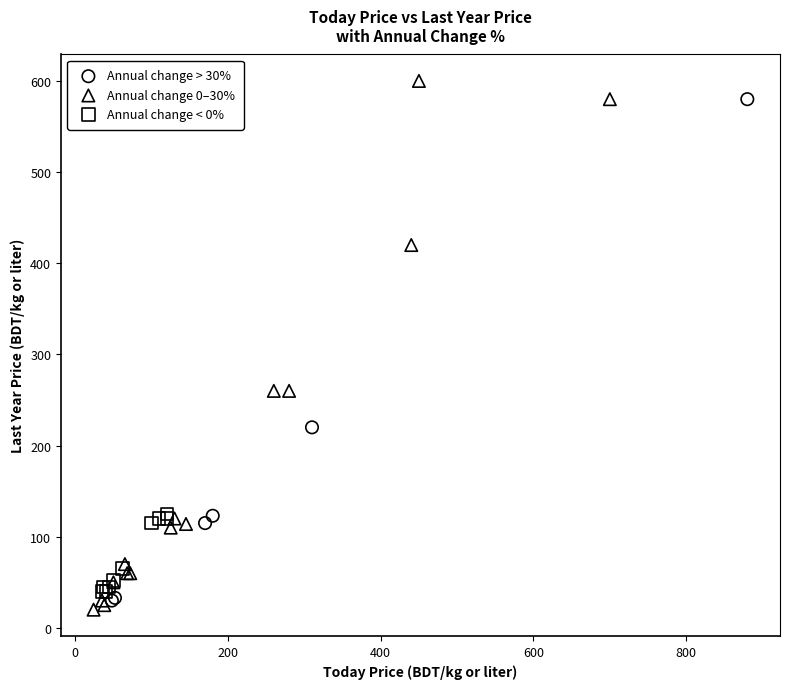

Which series has the widest spread of Y values?

Annual change 0–30%